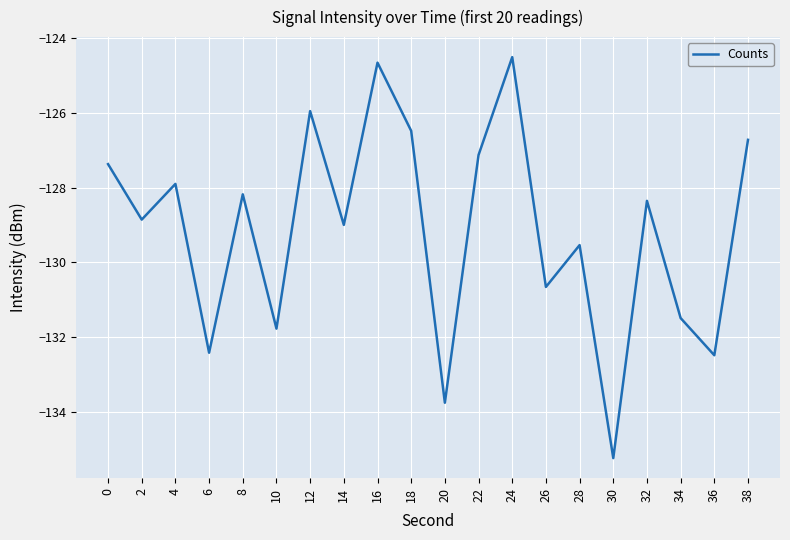

The chart shows a value of -82.2 at 20. True or false?

False